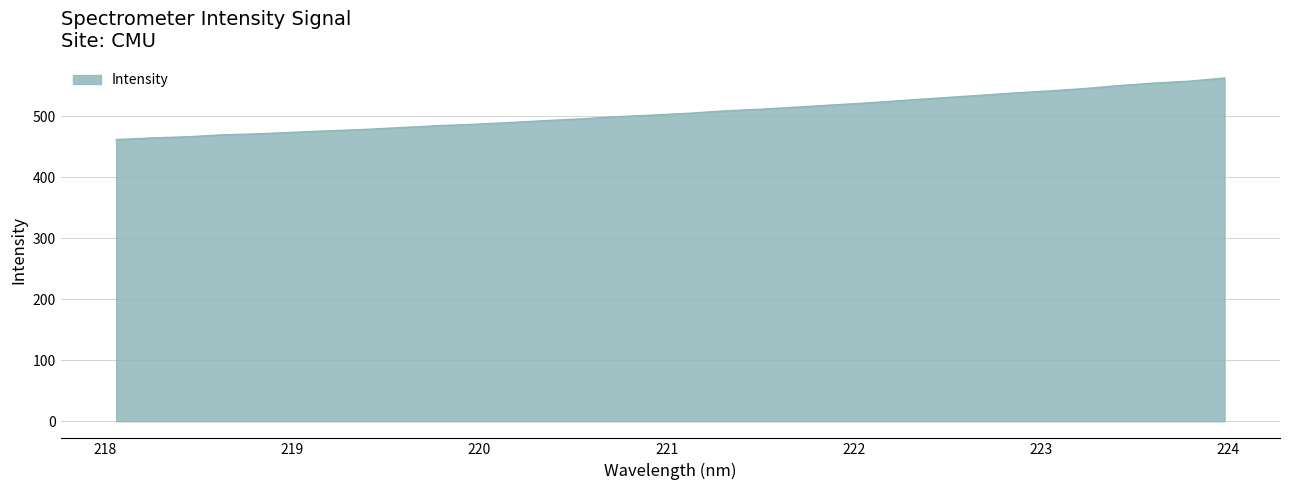

What is the difference between the maximum and minimum values?

101.0